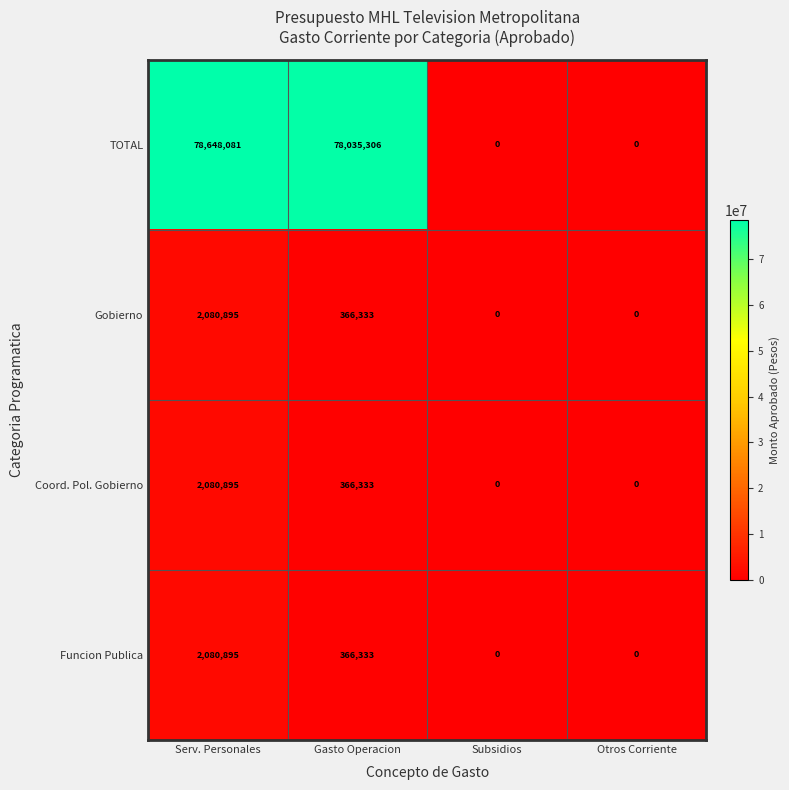

The Funcion Publica series shows -764850 at Subsidios. True or false?

False